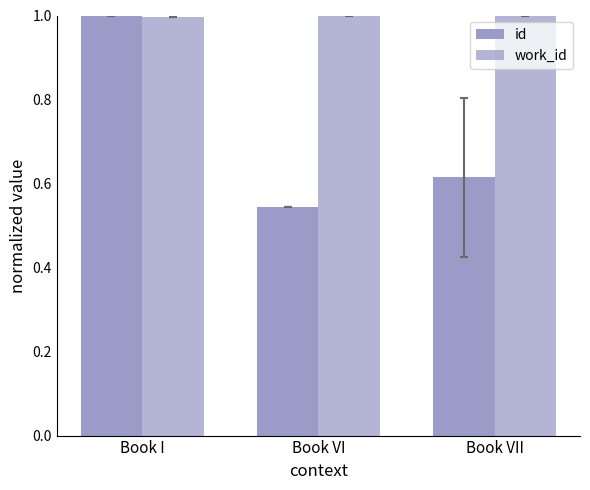

What is the lowest value of the id series?

0.5